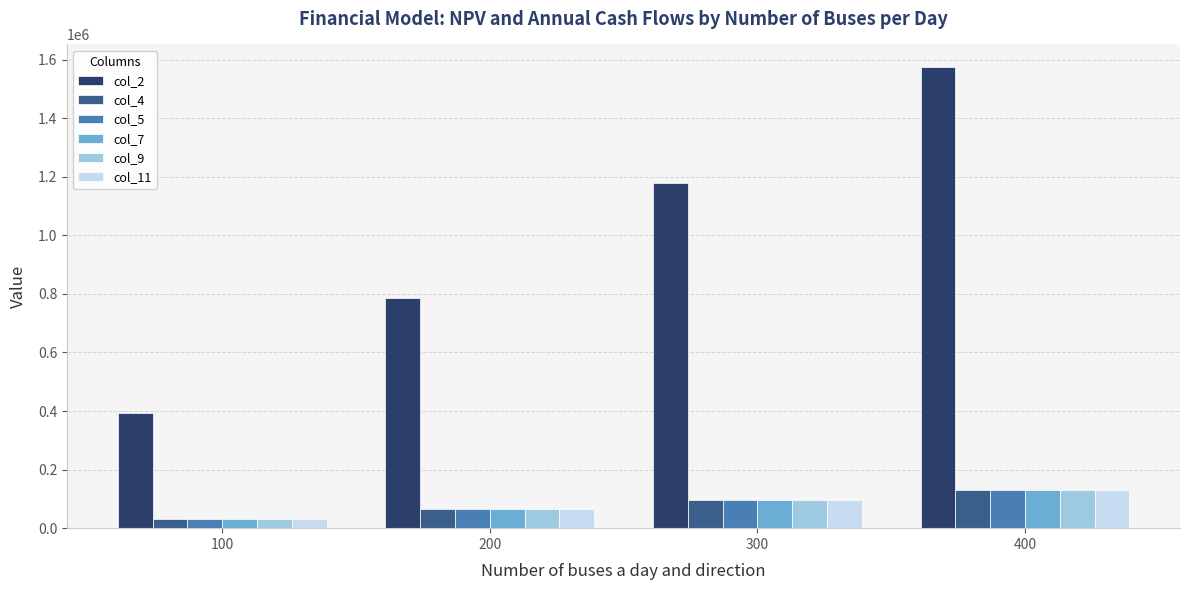

Which series has the largest total across all categories?

col_2